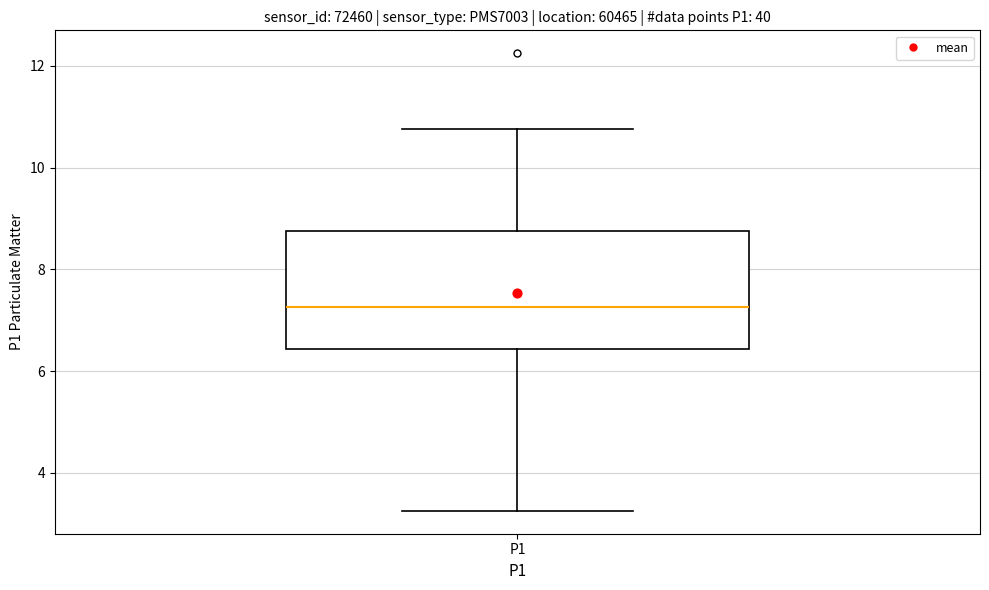

Read this box plot against the y-axis: the position of the median line, the range covered by the box, and the ends of both whiskers. The values are not printed on the chart, so give them approximately, as read against the axis.

median 7.2, box 6.4 to 8.8, whiskers 3.2 to 10.8